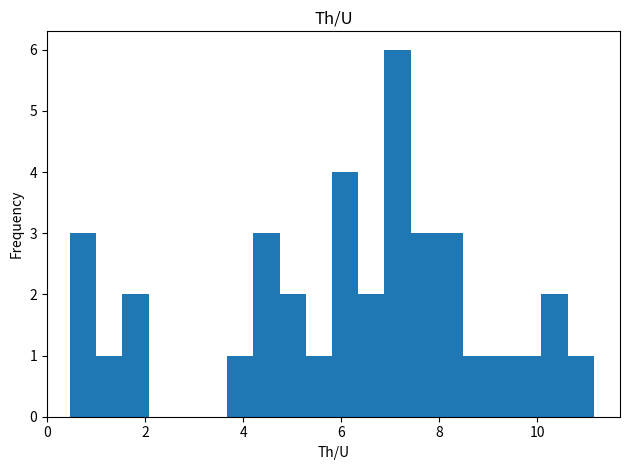

Read against the x-axis, roughly where is the centre of the tallest bar?

7.2